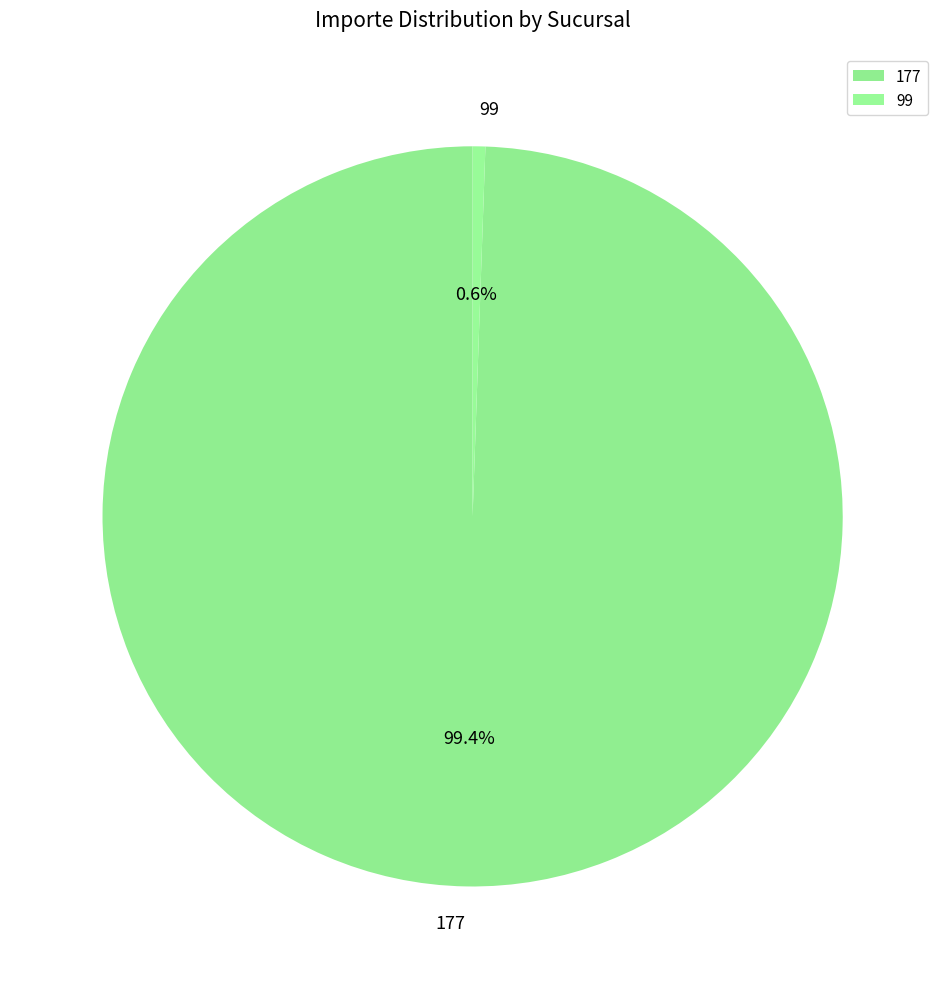

To the nearest percent, what portion does 99 represent?

1%